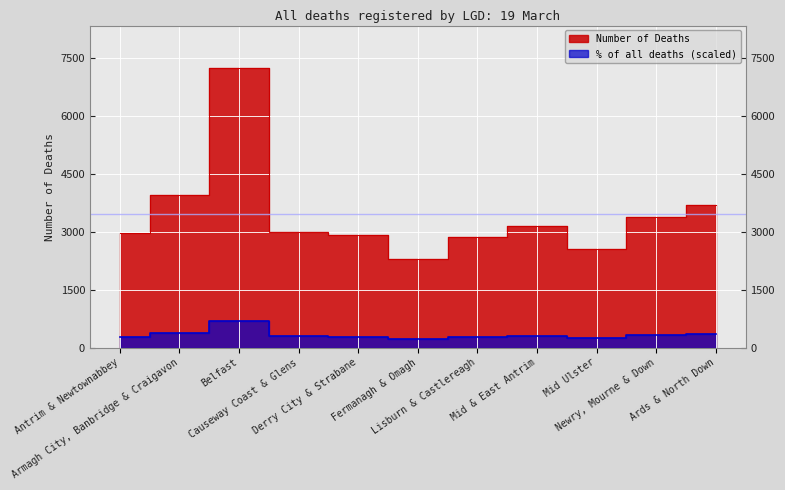

What is the difference between the maximum and minimum values in the Number of Deaths series?

4949.0